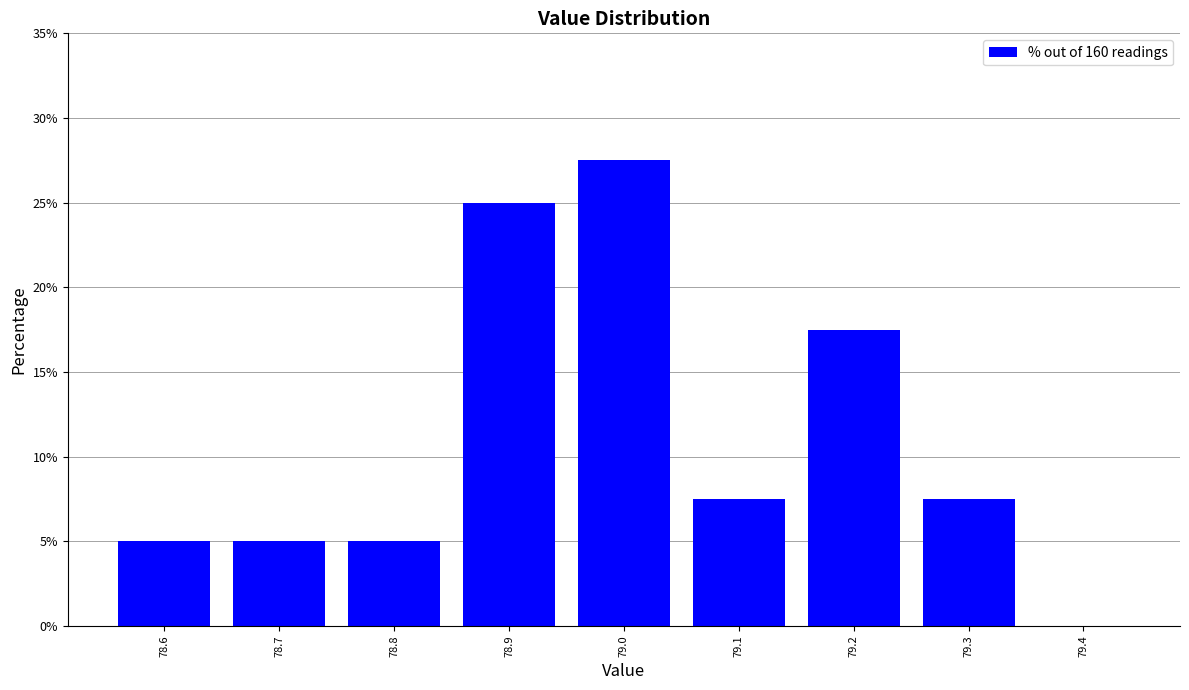

Reading left to right, list all the values displayed in this chart.

78.6=5.0	78.7=5.0	78.8=5.0	78.9=25.0	79.0=27.5	79.1=7.5	79.2=17.5	79.3=7.5	79.4=0.0